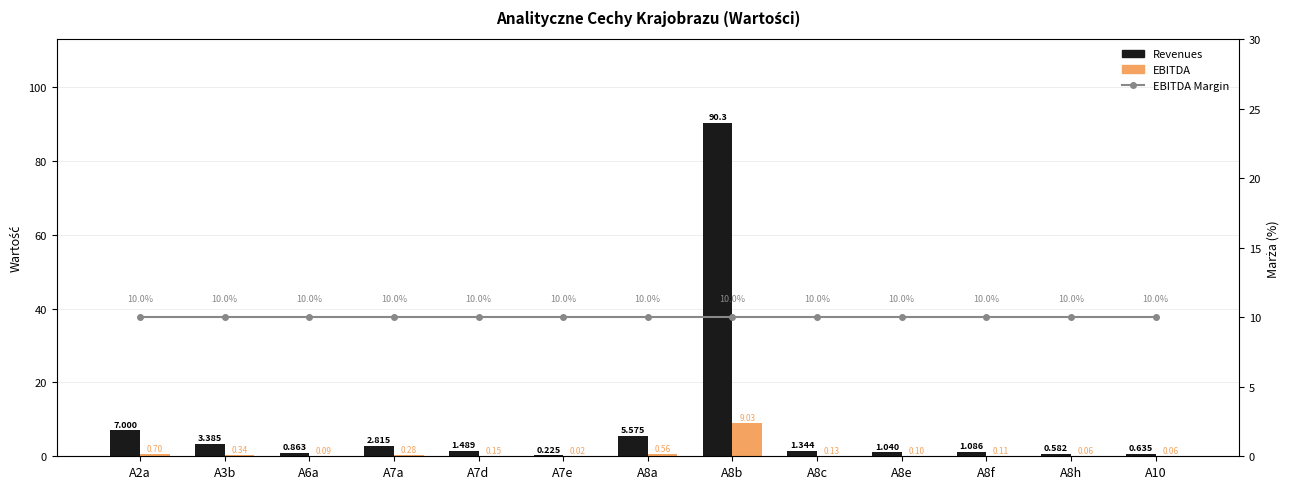

Reading left to right, list all the values displayed in this chart.

Revenues: 7.0	3.4	0.9	2.8	1.5	0.2	5.6	90.3	1.3	1.0	1.1	0.6	0.6
EBITDA: 0.7	0.3	0.1	0.3	0.1	0.0	0.6	9.0	0.1	0.1	0.1	0.1	0.1
EBITDA Margin: 10.0	10.0	10.0	10.0	10.0	10.0	10.0	10.0	10.0	10.0	10.0	10.0	10.0